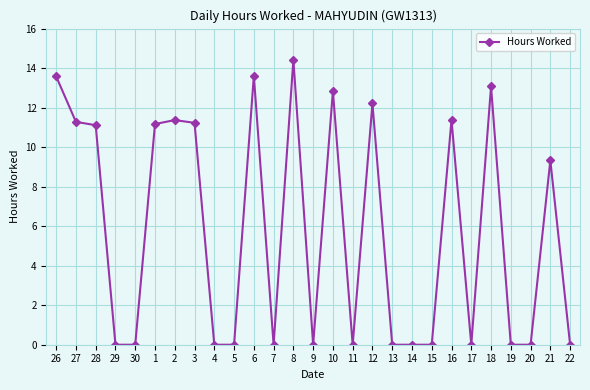

What is the difference between the second highest and second lowest values?

13.6